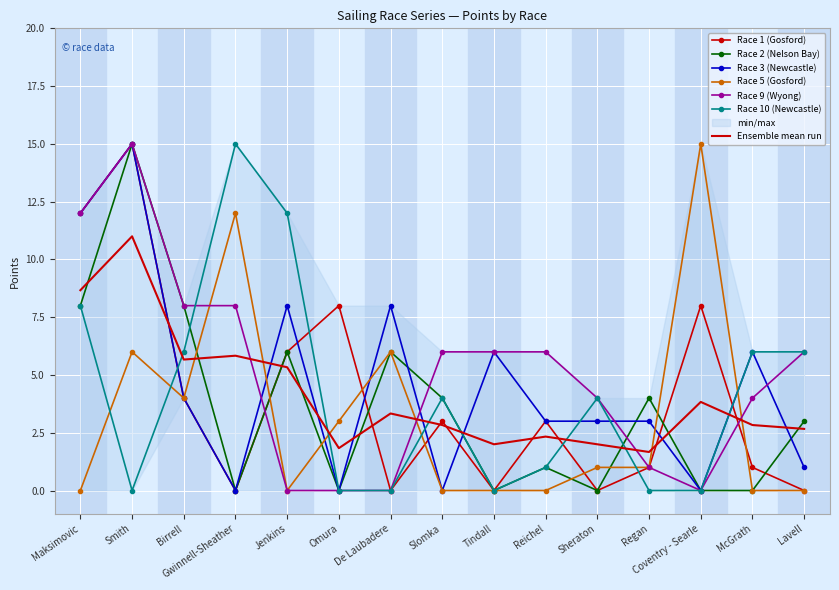

How many categories are shown in the chart?

15